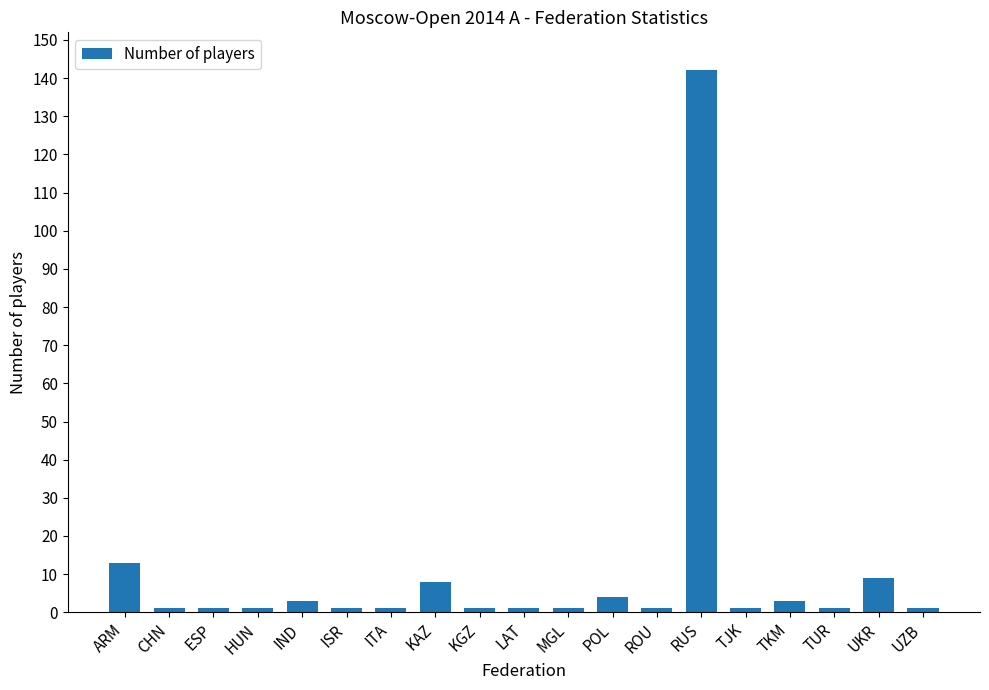

Which label corresponds to the largest value in the chart?

RUS